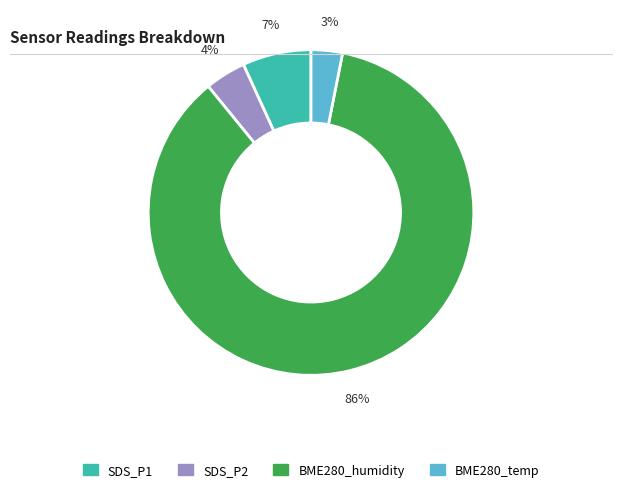

Does BME280_humidity account for over 50% of the chart?

Yes